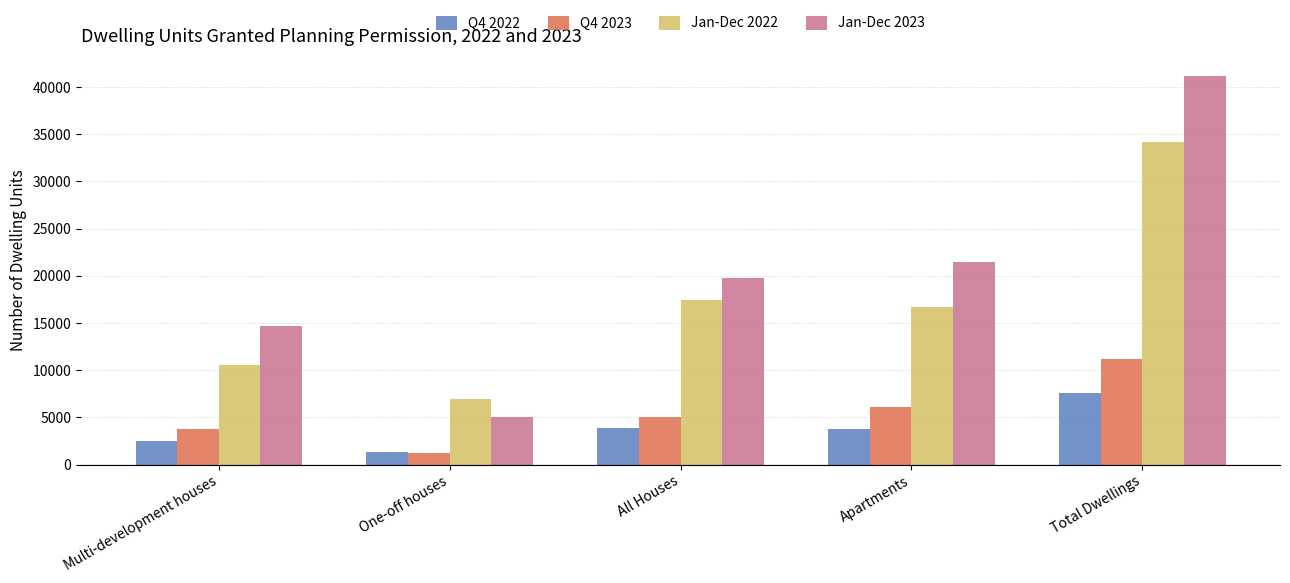

Is it true that Q4 2022 equals 3839 at All Houses?

True